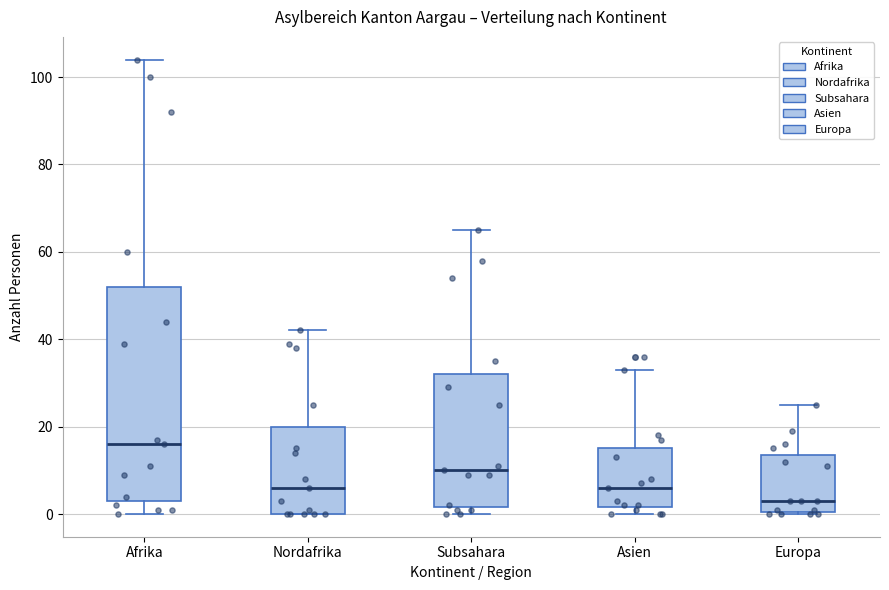

Comparing the boxes themselves (not the whiskers), which one is the tallest?

Afrika